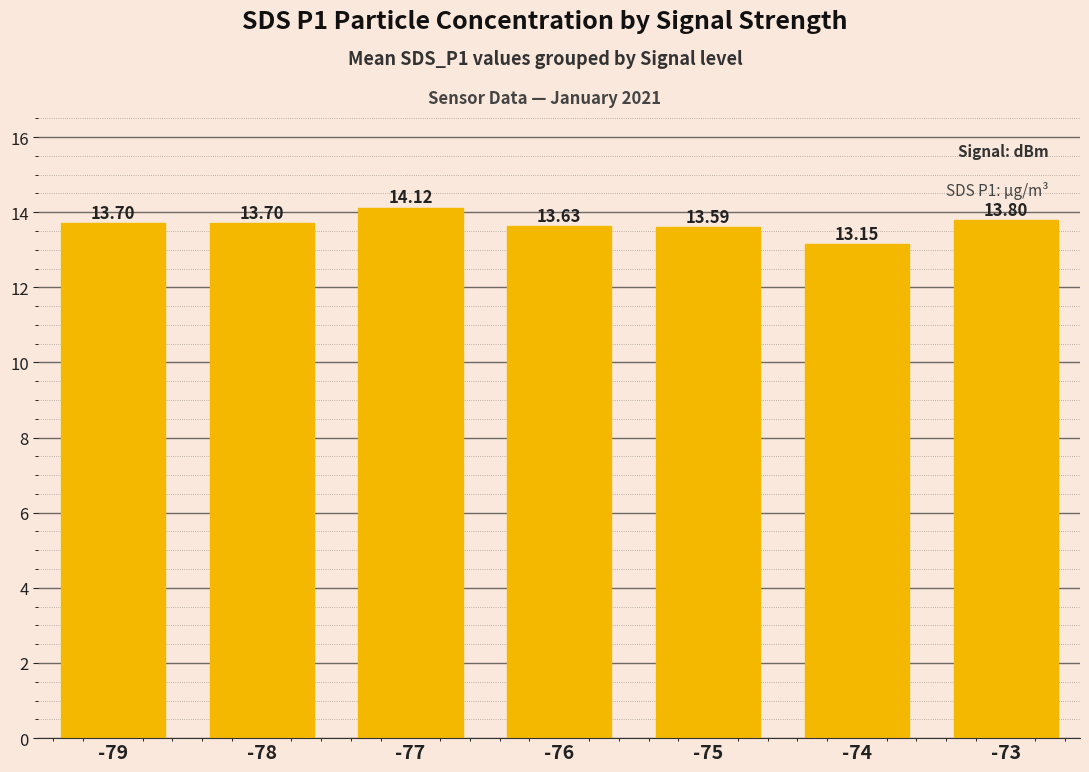

Between -78 and -74, which is larger?

-78